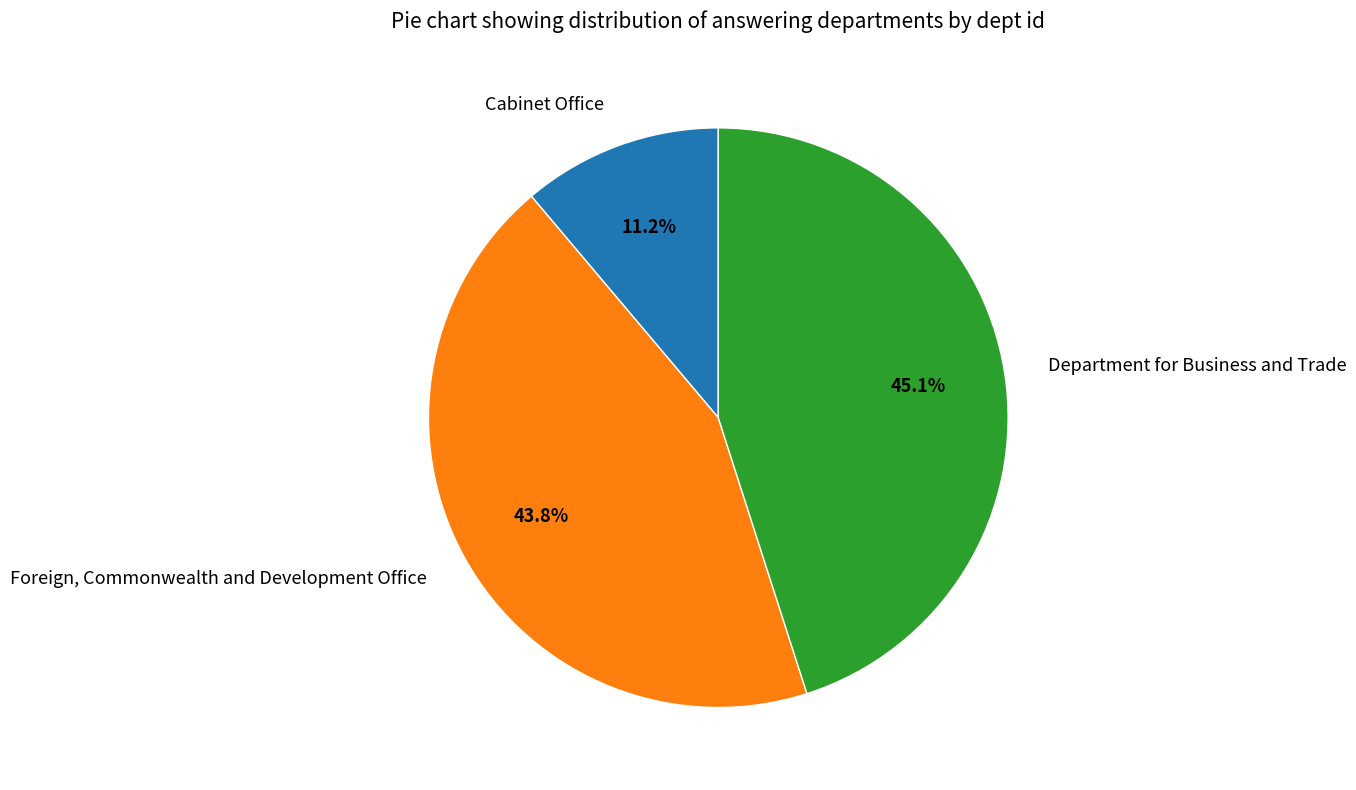

To the nearest percent, what portion does Department for Business and Trade represent?

45%